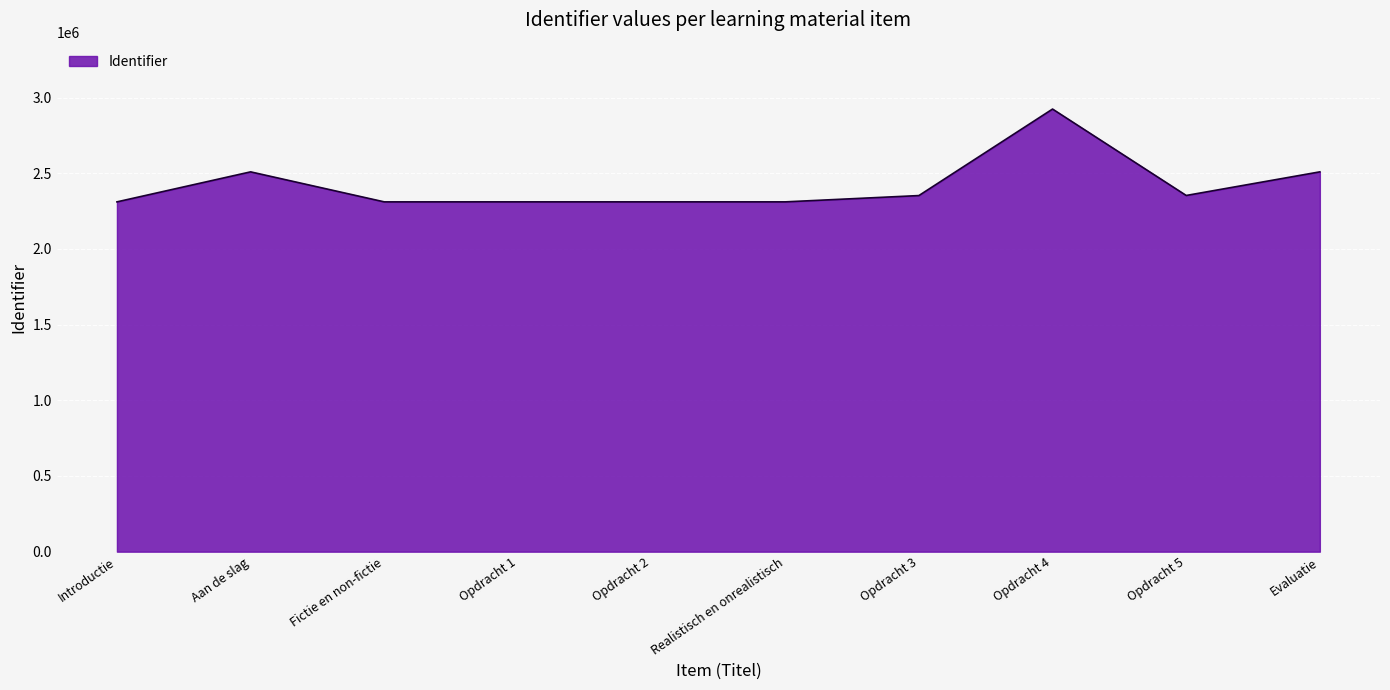

Approximately how many times larger is the value at Opdracht 1 compared to Evaluatie?

0.9